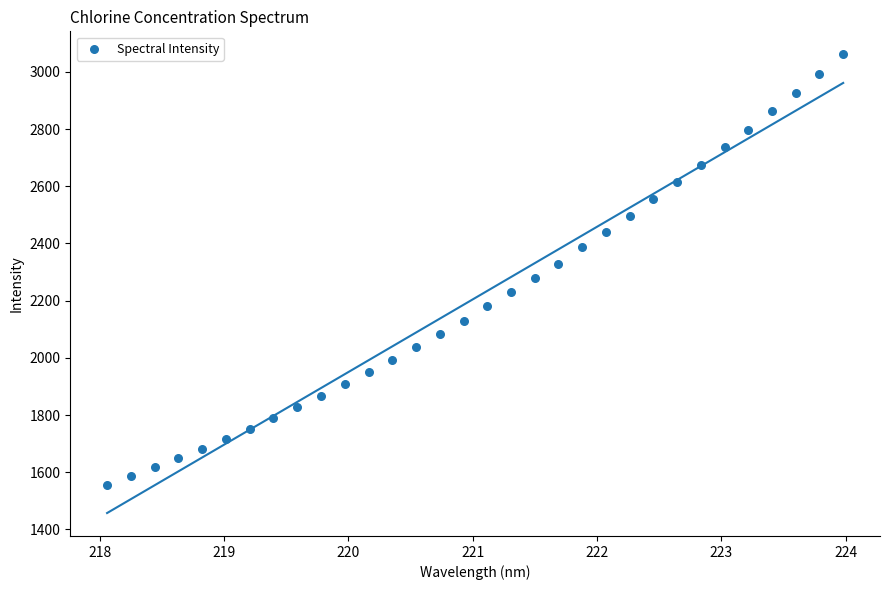

What is the range of X values (max minus min)?

5.9